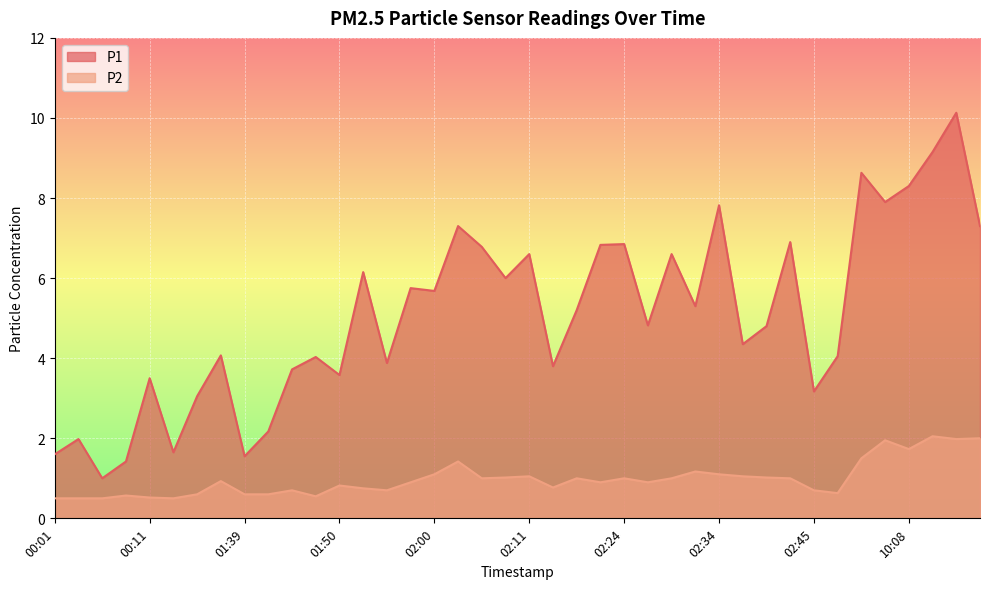

How many lines are shown in the chart?

2